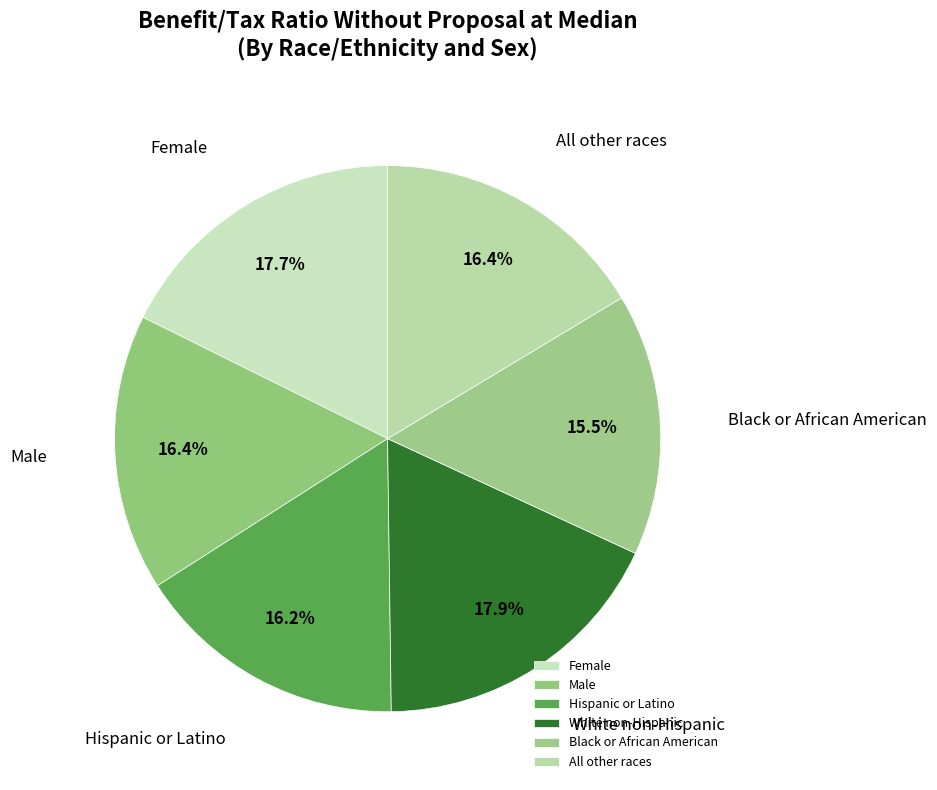

Count the number of slices in the pie.

6